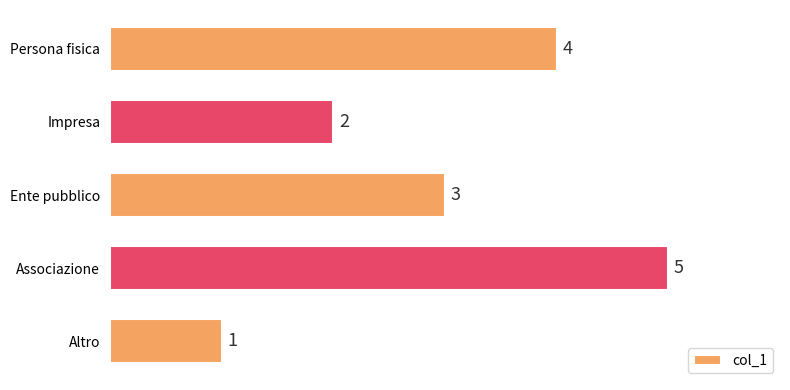

How many values are between 2 and 4?

3